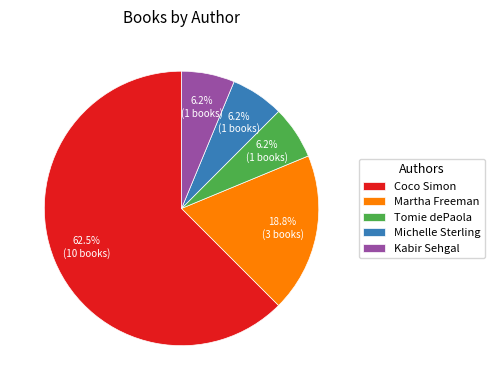

How many slices are in this pie chart?

5